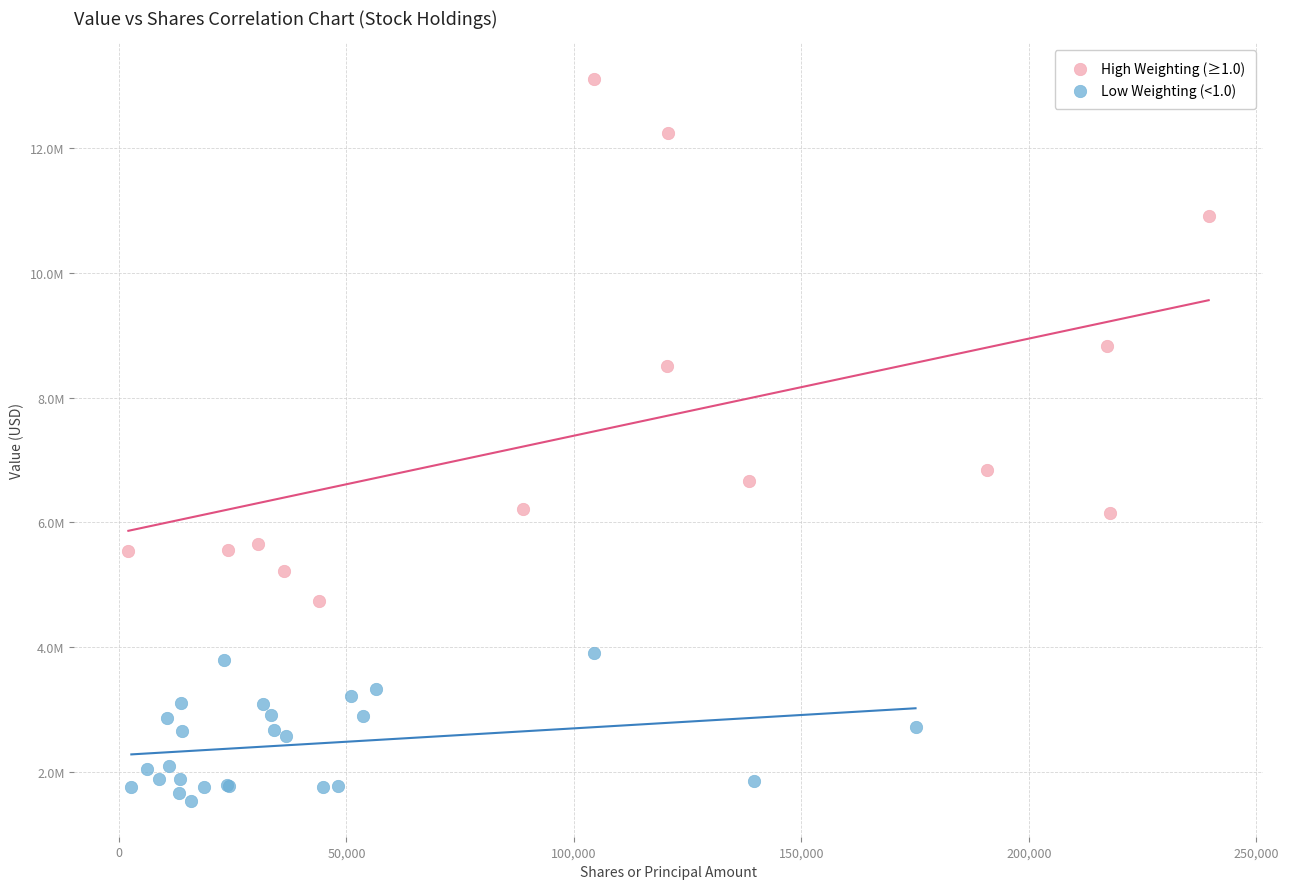

Which series has the widest spread of Y values?

High Weighting (≥1.0)